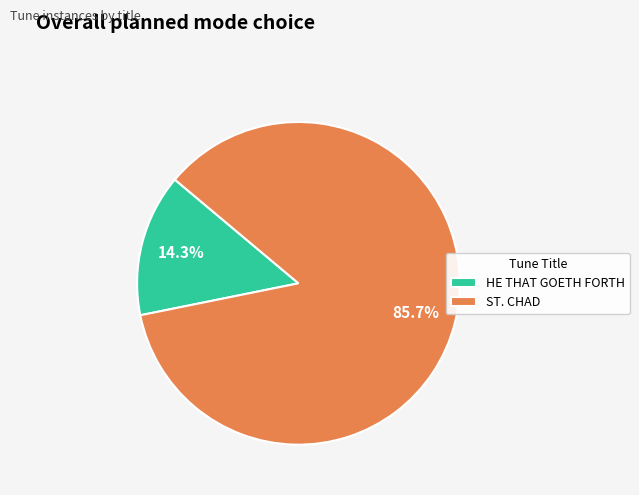

True or false: HE THAT GOETH FORTH accounts for 25% of the total.

False